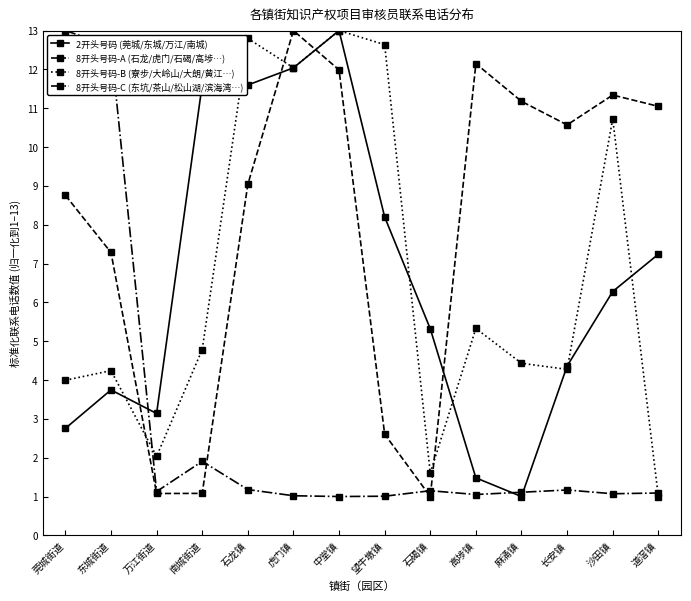

True or false: 2开头号码 (莞城/东城/万江/南城) has more than 1 points higher than both neighbors.

True